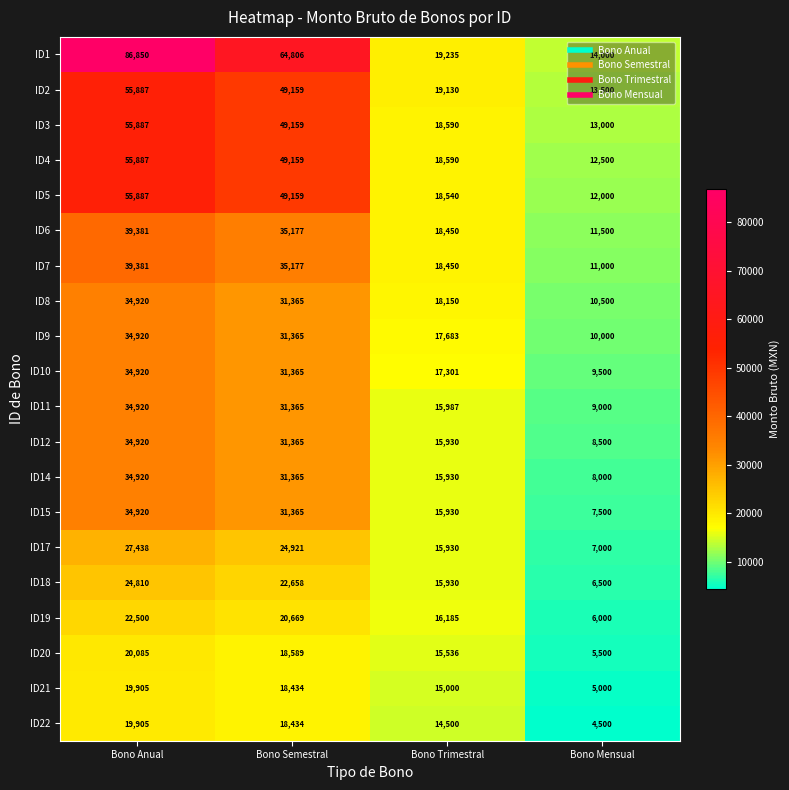

Count the number of categories in the chart.

4